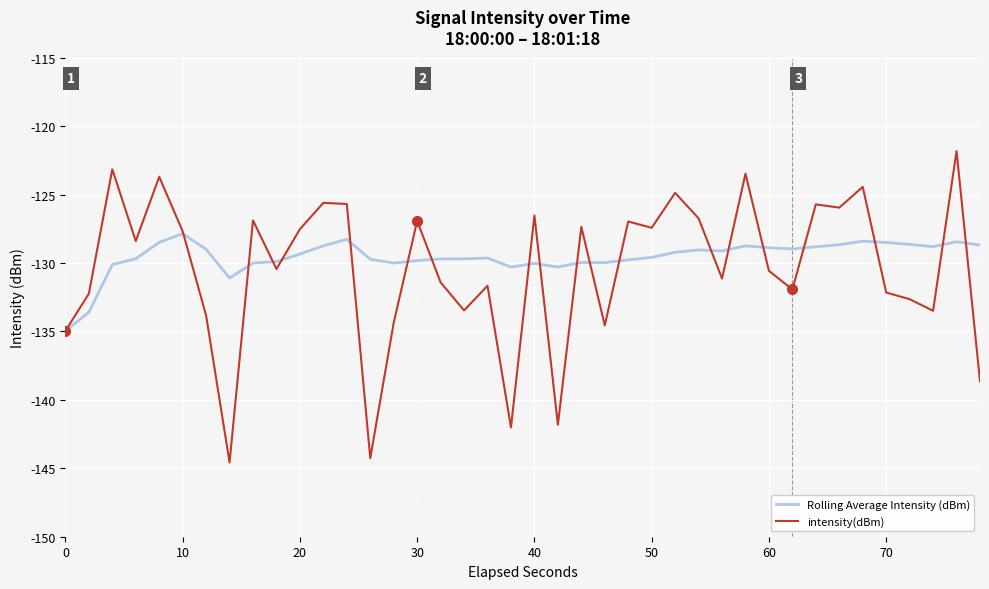

How many lines are shown in the chart?

2